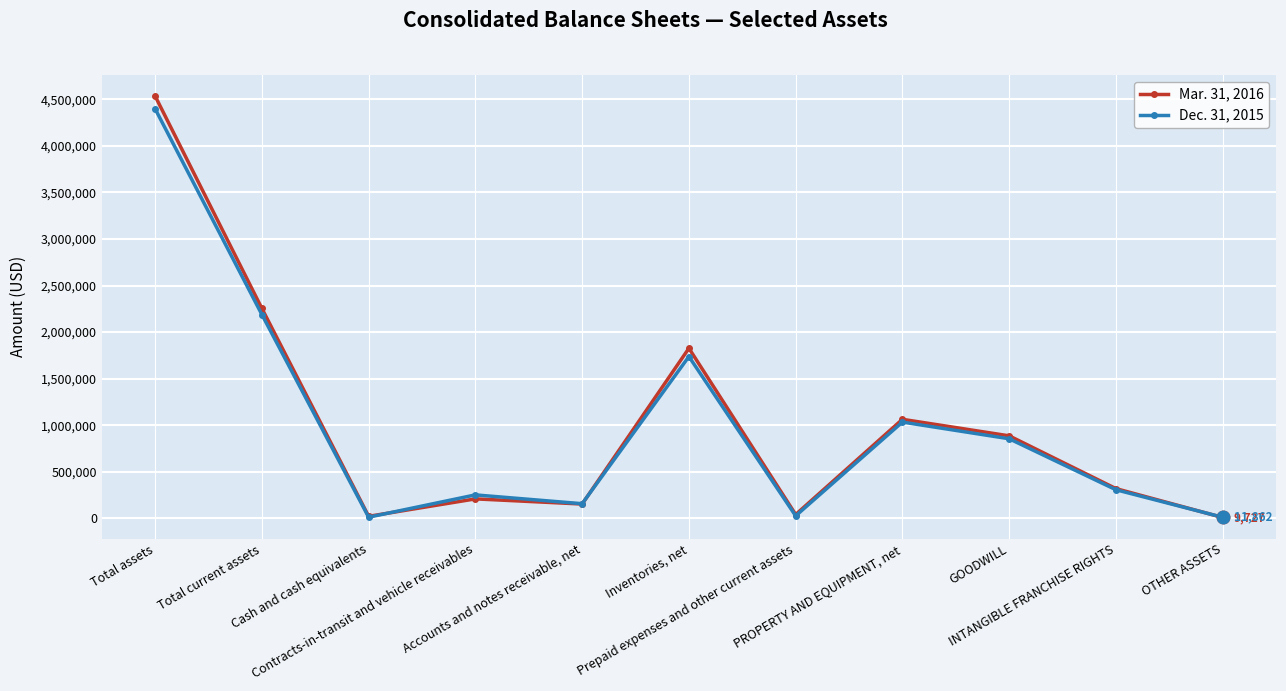

What is the difference between the maximum and minimum values in the Dec. 31, 2015 series?

4384854